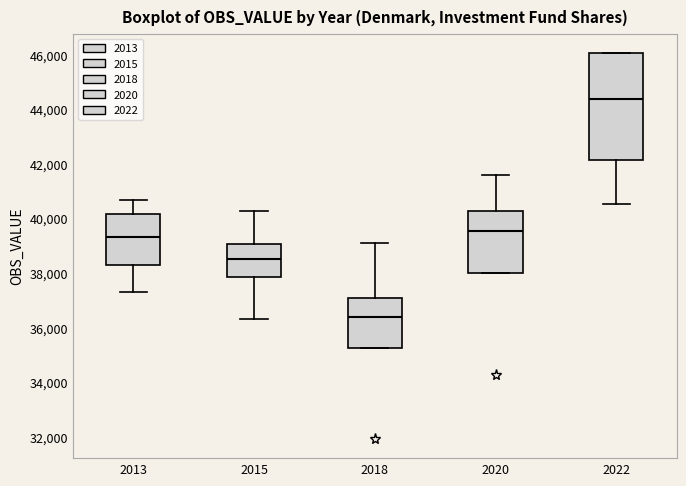

Where is the upper edge of the box at x = 2013 on the y-axis? The values are not printed on the chart, so give them approximately, as read against the axis.

40200